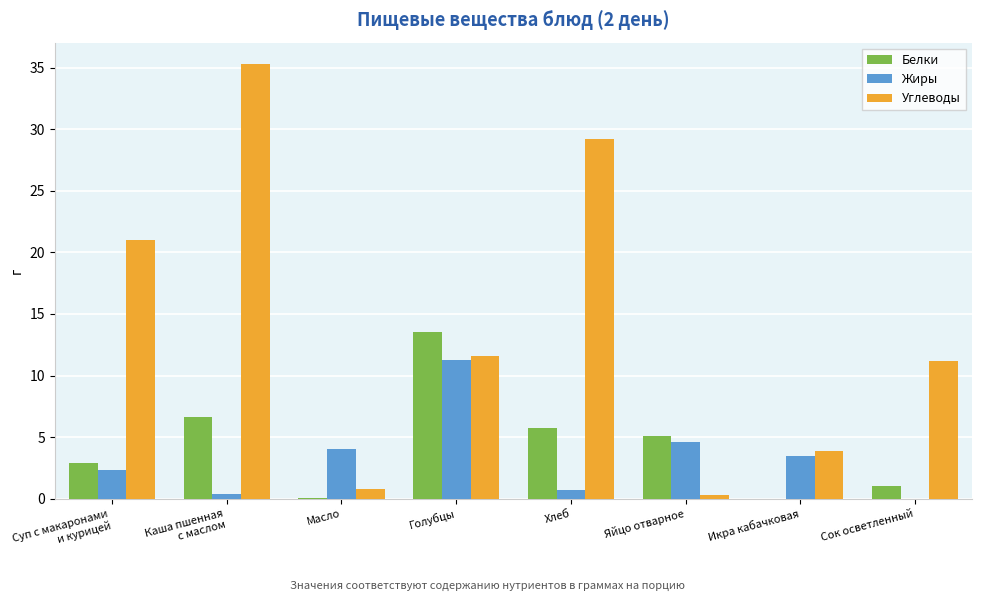

Which series changed the most between Яйцо отварное and Икра кабачковая?

Белки